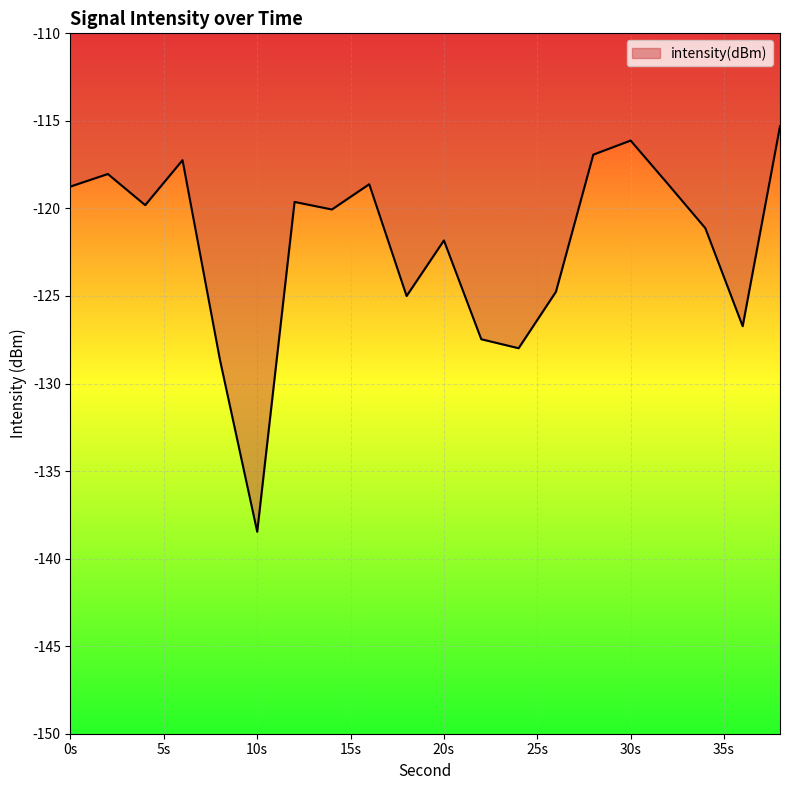

What is the difference between the maximum and minimum values?

23.2